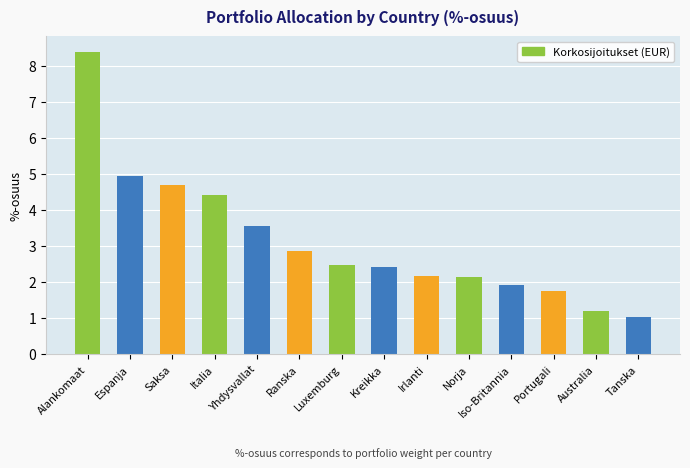

What is the greatest value displayed?

8.4